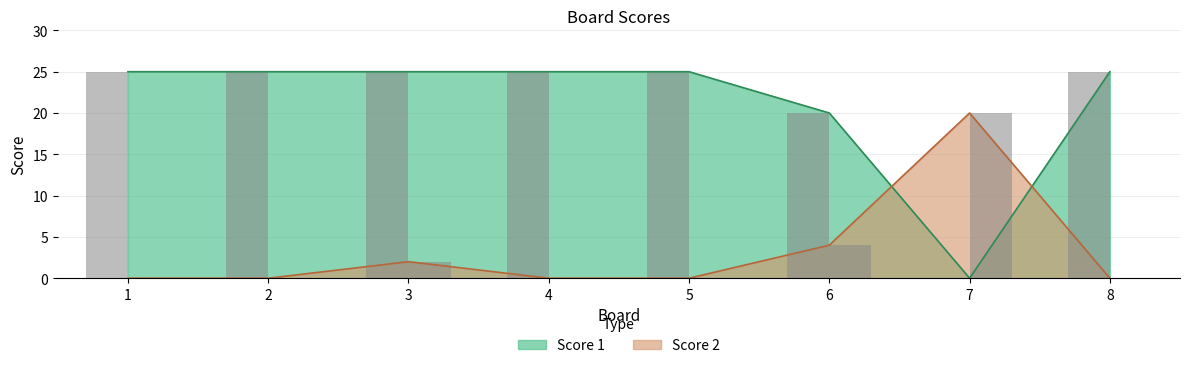

True or false: Score 2 has a value of 9 at 4.

False